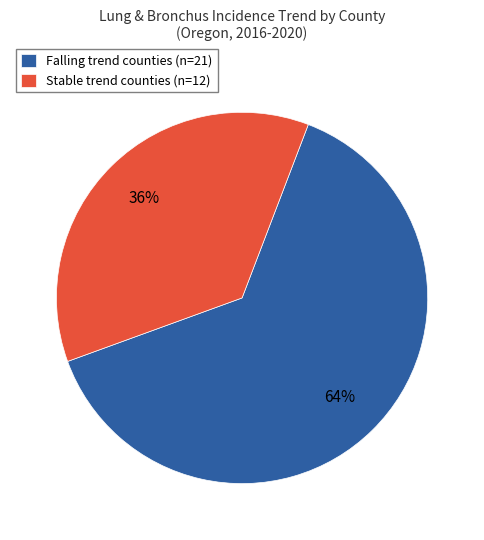

Between Stable trend counties (n=12) and Falling trend counties (n=21), which is larger?

Falling trend counties (n=21)